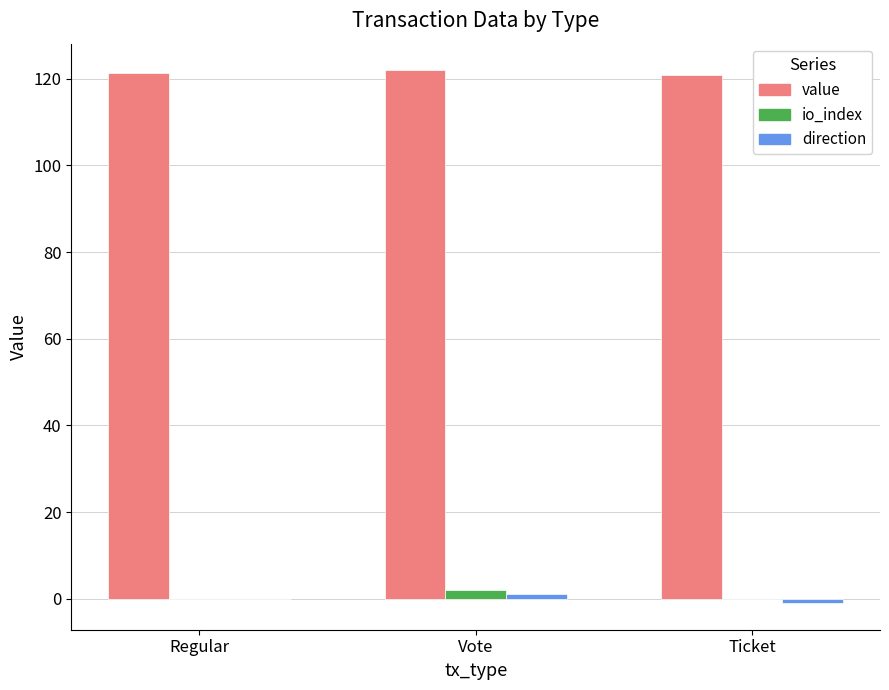

Which series has the largest total across all categories?

value